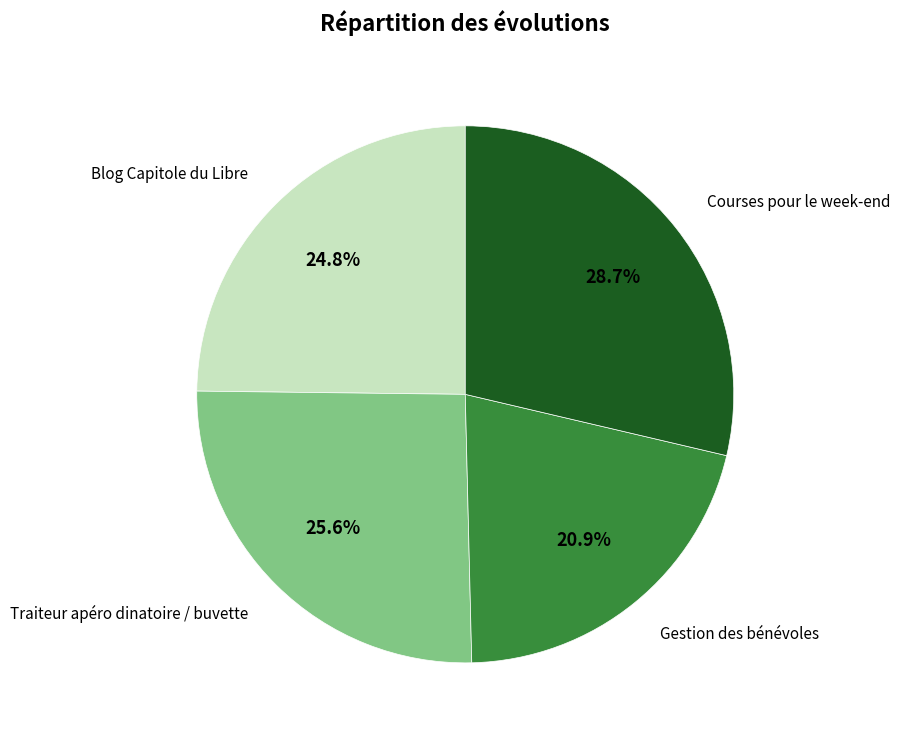

Is there any slice that represents more than half of the pie?

No